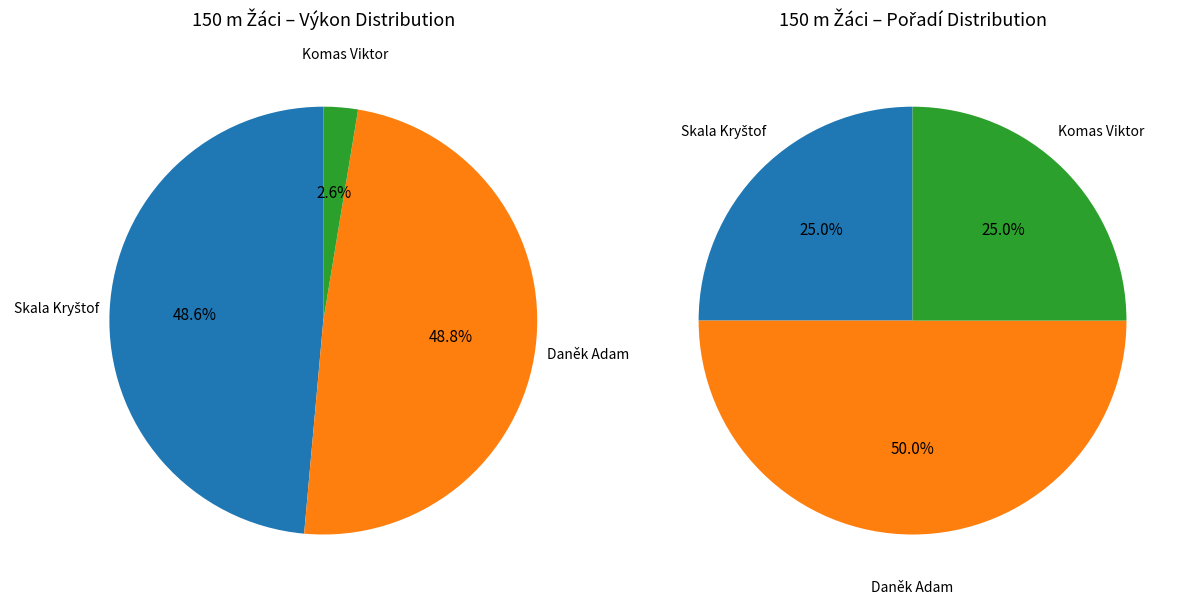

To the nearest percent, what is the average slice percentage?

33%